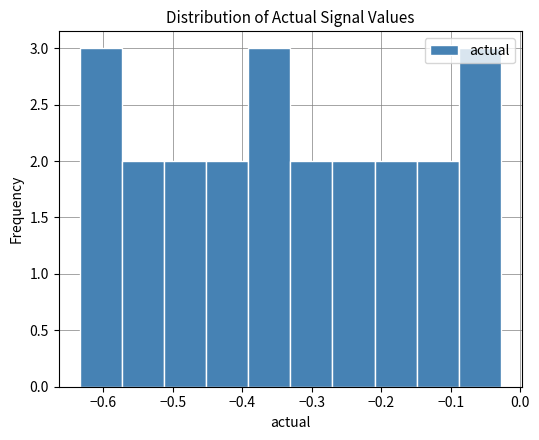

Reading left to right, list every bar in this chart as the range it spans on the x-axis followed by its height. Neither the bar edges nor the heights are printed on the chart, so give them approximately, as read against the axes.

-0.63 to -0.57: 3
-0.57 to -0.51: 2
-0.51 to -0.45: 2
-0.45 to -0.39: 2
-0.39 to -0.33: 3
-0.33 to -0.27: 2
-0.27 to -0.21: 2
-0.21 to -0.15: 2
-0.15 to -0.09: 2
-0.09 to -0.03: 3